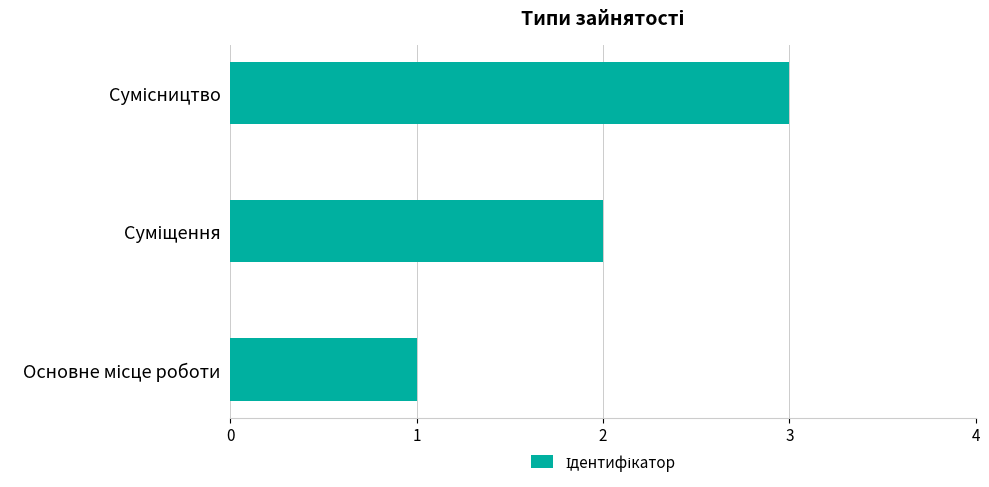

What is the greatest value displayed?

3